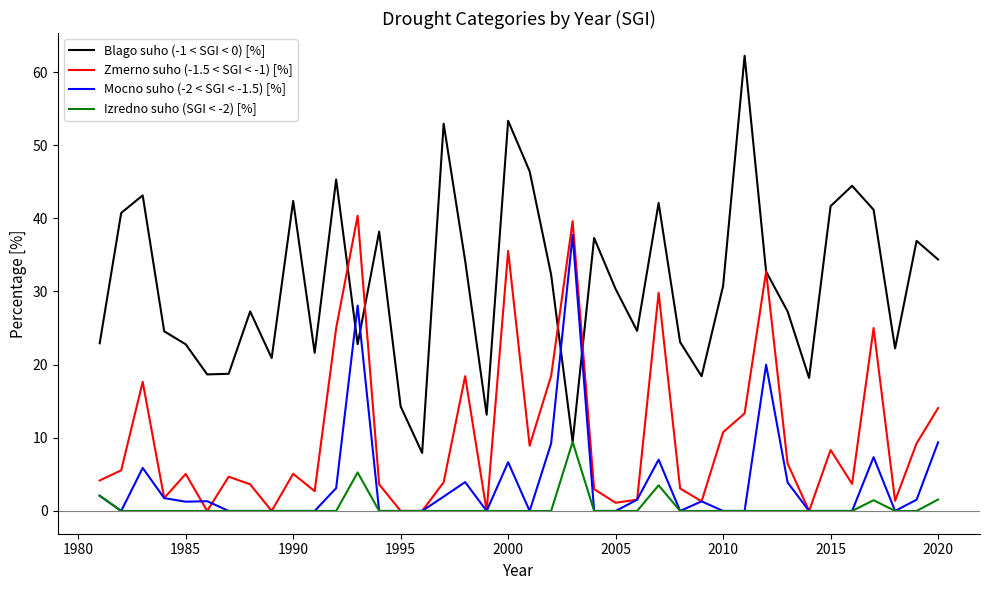

What is the maximum value for Blago suho (-1 < SGI < 0) [%]?

62.2